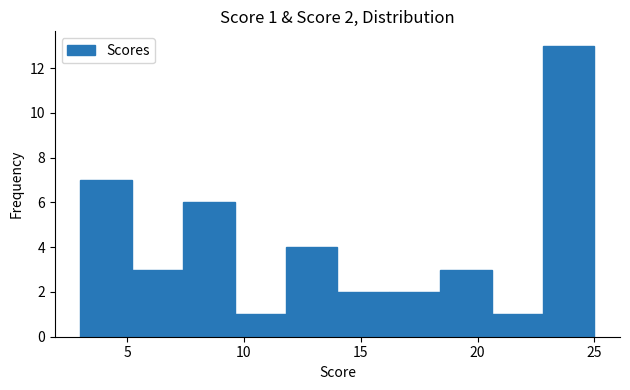

Over which range of the x-axis is the bar tallest?

22.8 to 25.0